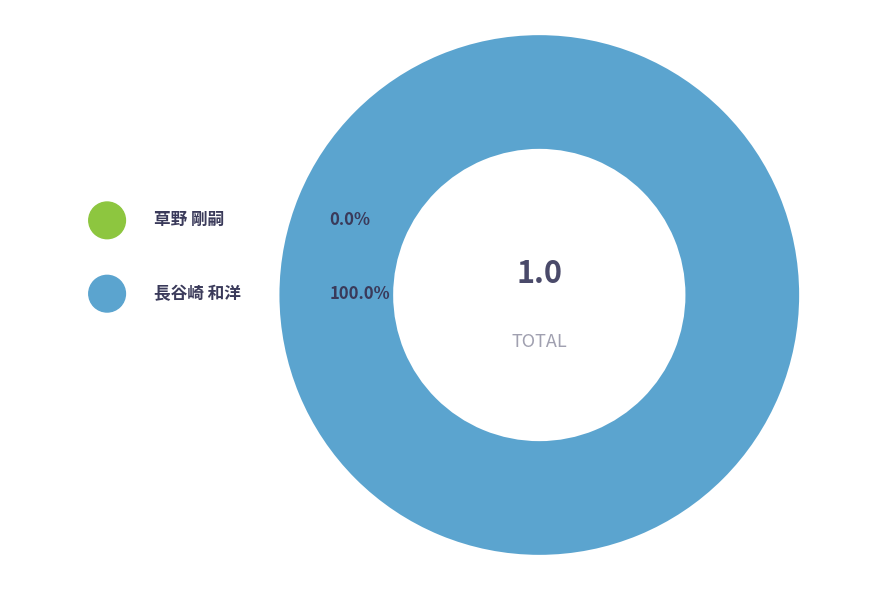

Which category accounts for the majority?

262598